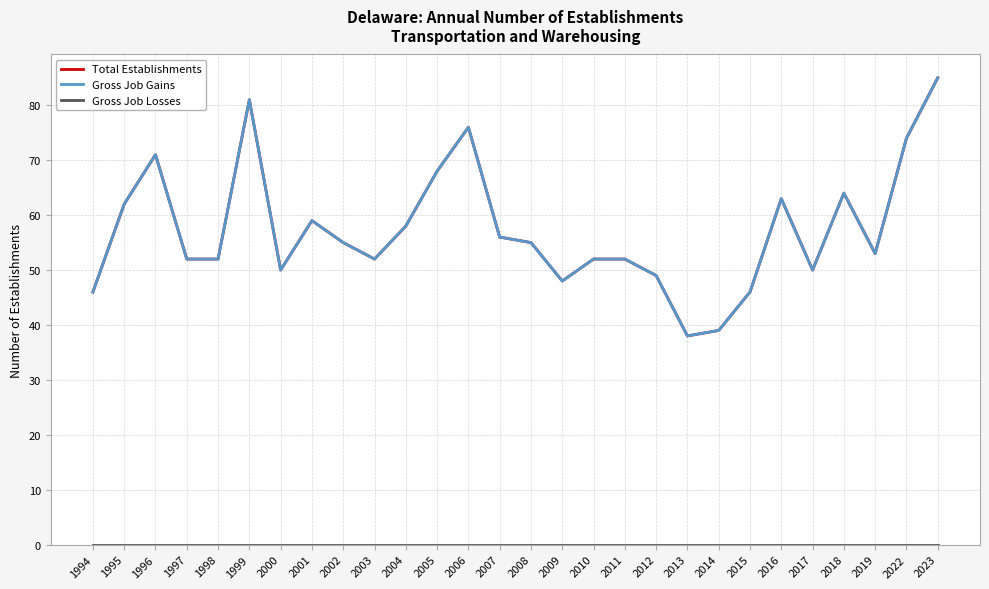

In Total Establishments, how many points are higher than both neighbors (excluding endpoints)?

6